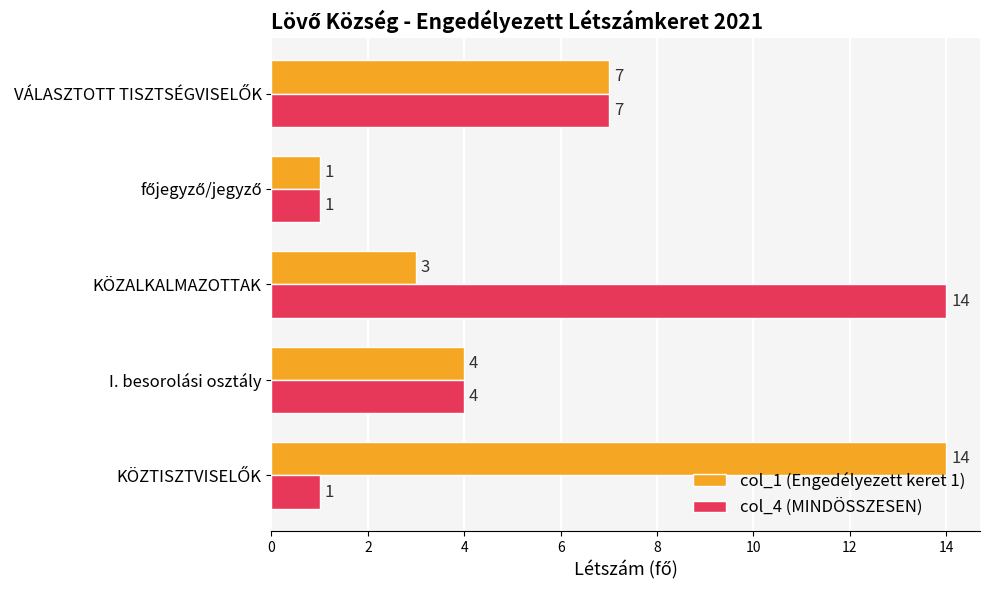

How many categories are shown in the chart?

5